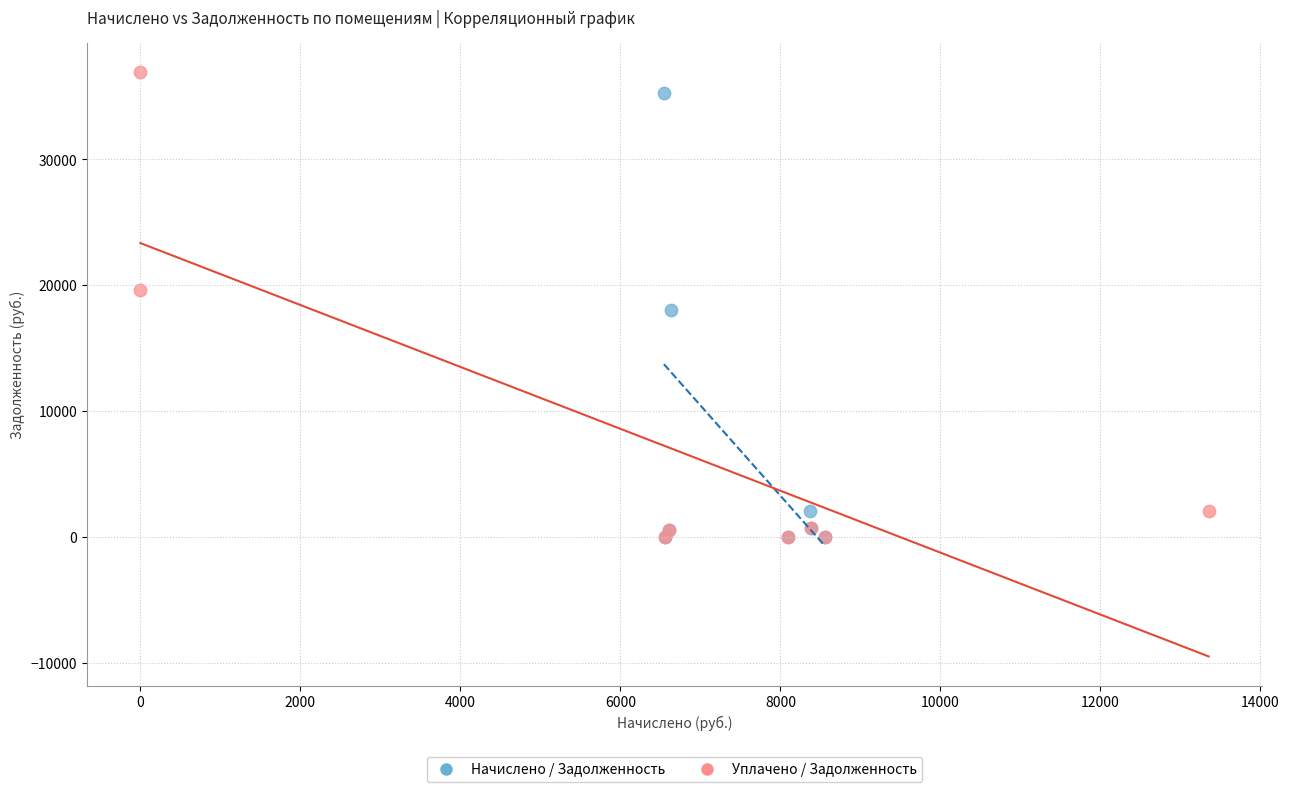

What are all the series names shown in the legend?

Начислено / Задолженность, Уплачено / Задолженность